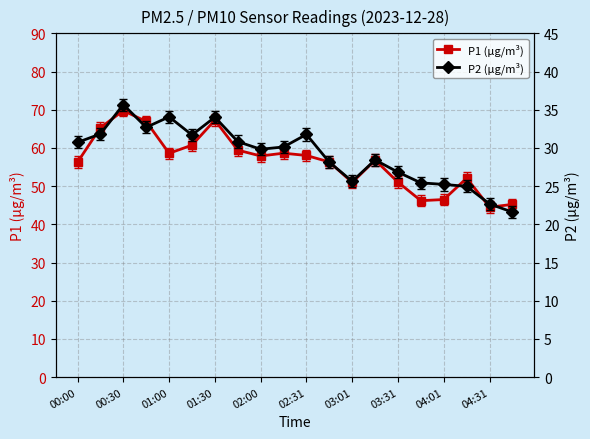

What is the average value of the P2 (µg/m³) series?

29.1